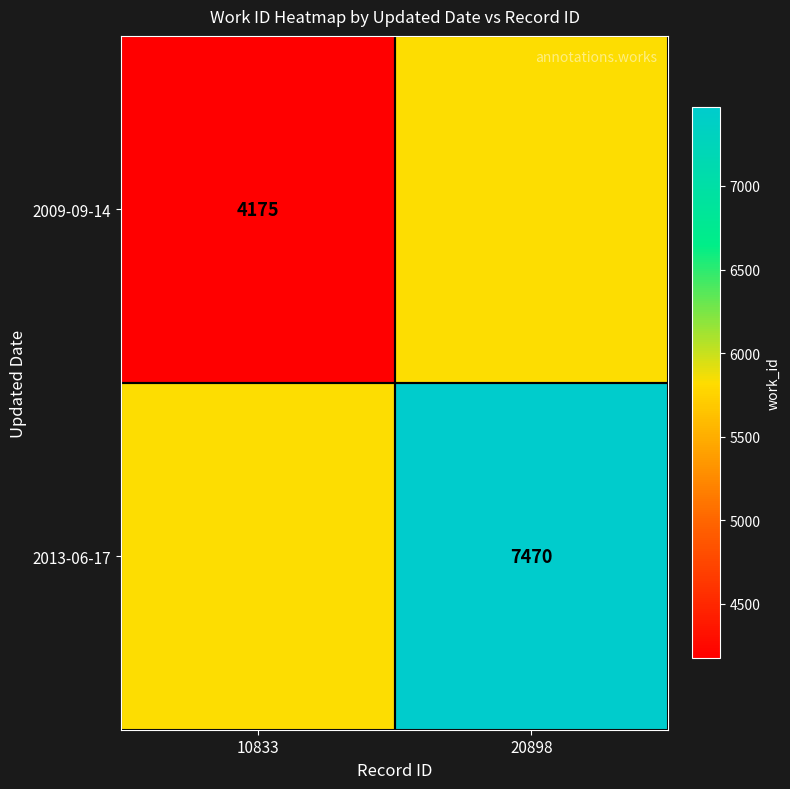

Is it true that 2013-06-17 equals 7470.0 at 20898?

True